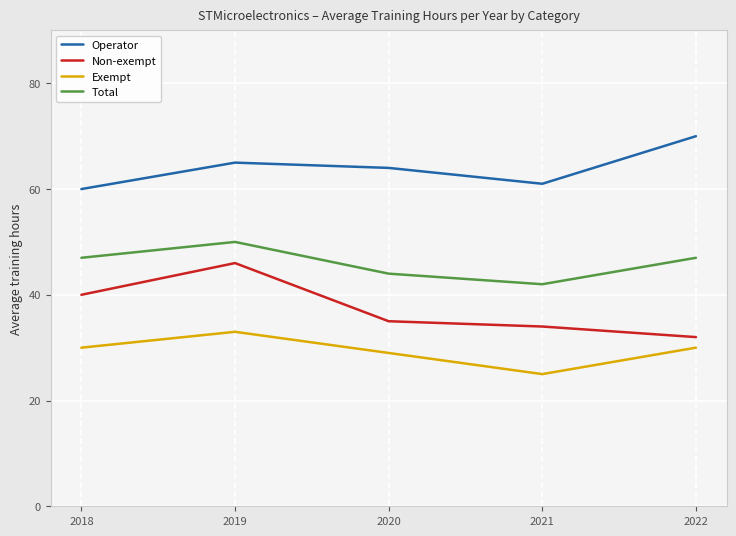

At how many categories does at least one series exceed 51?

5